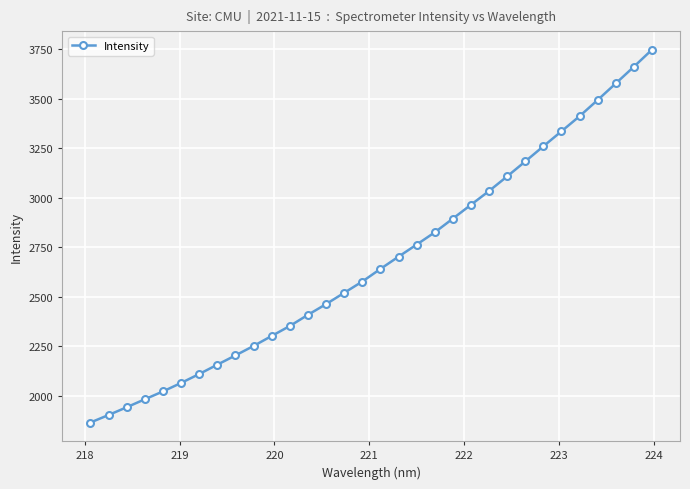

What is the smallest value displayed?

1864.0